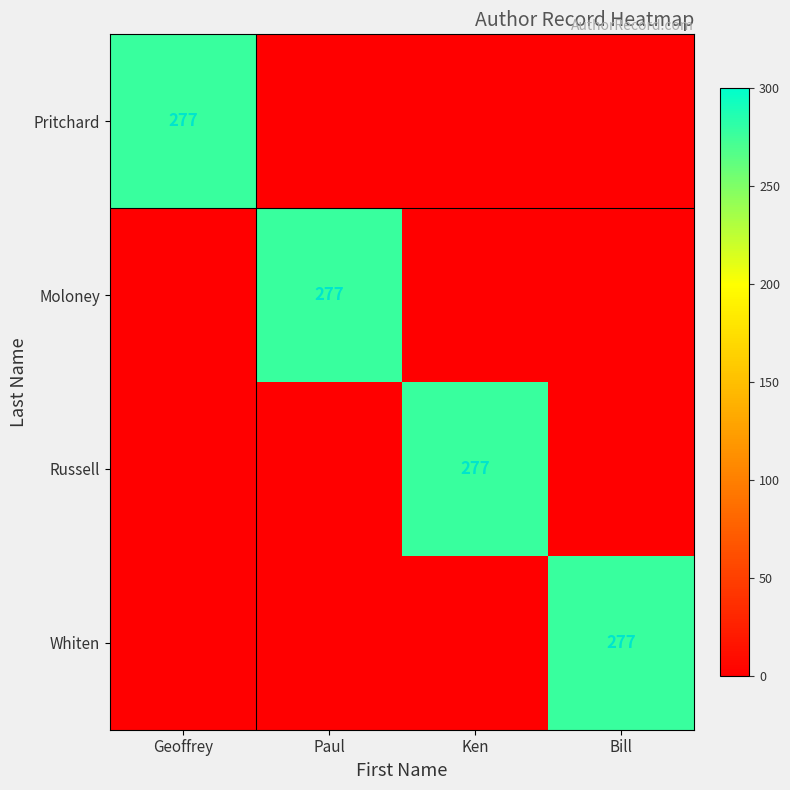

The value of Whiten at Bill is 57. True or false?

False